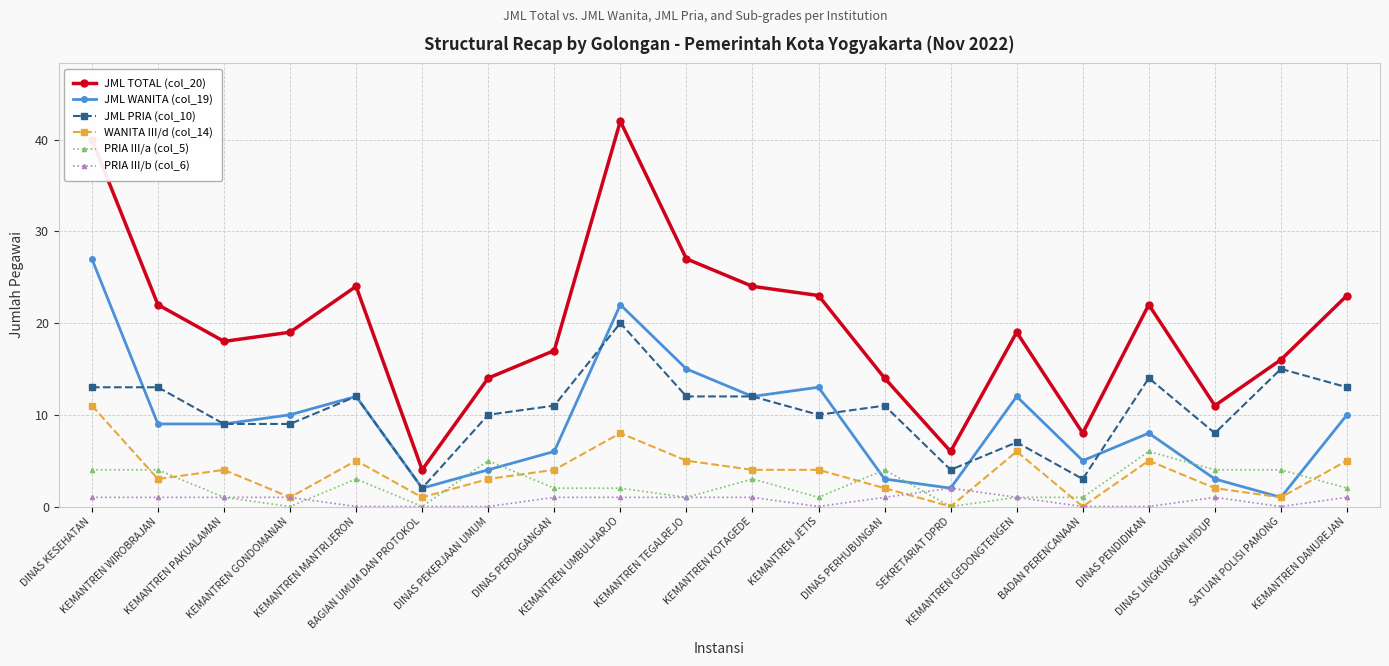

What is the difference between the PRIA III/a (col_5) values at DINAS LINGKUNGAN HIDUP and KEMANTREN DANUREJAN?

2